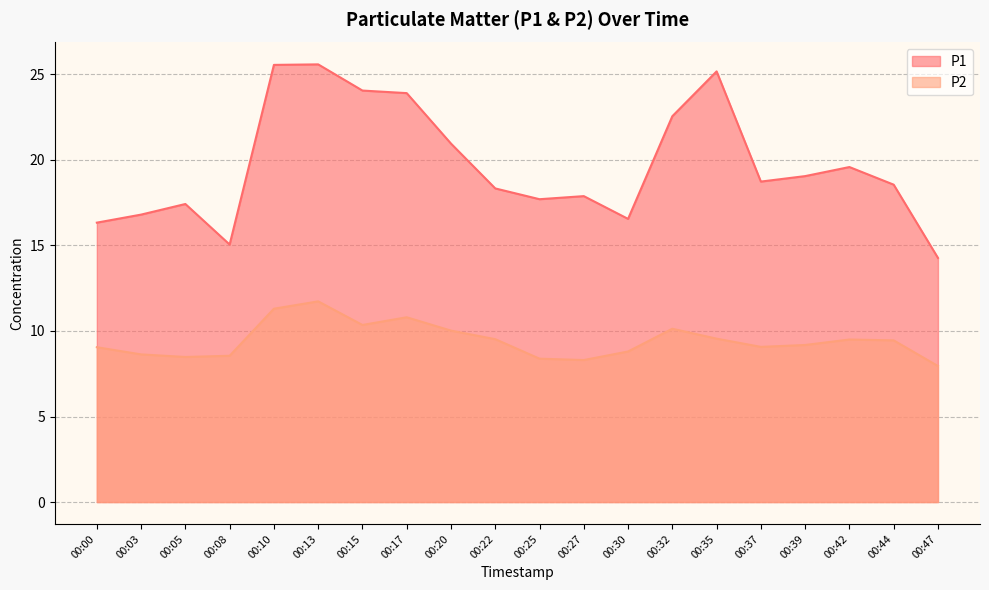

True or false: P1 and P2 intersect in this chart.

False